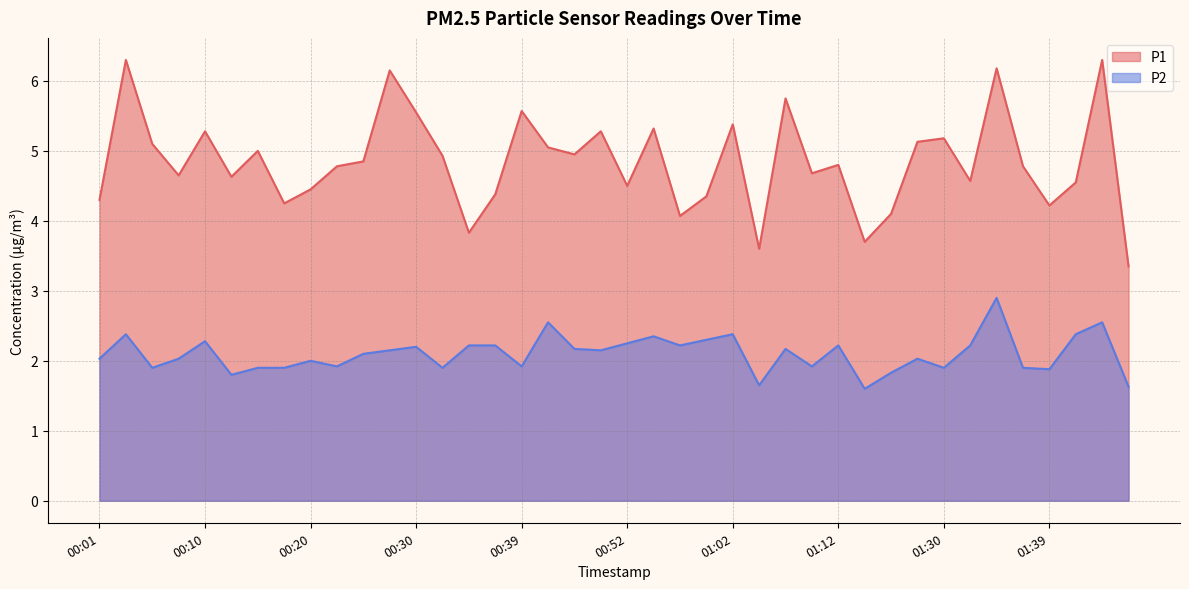

Which series has the largest range (max minus min)?

P1